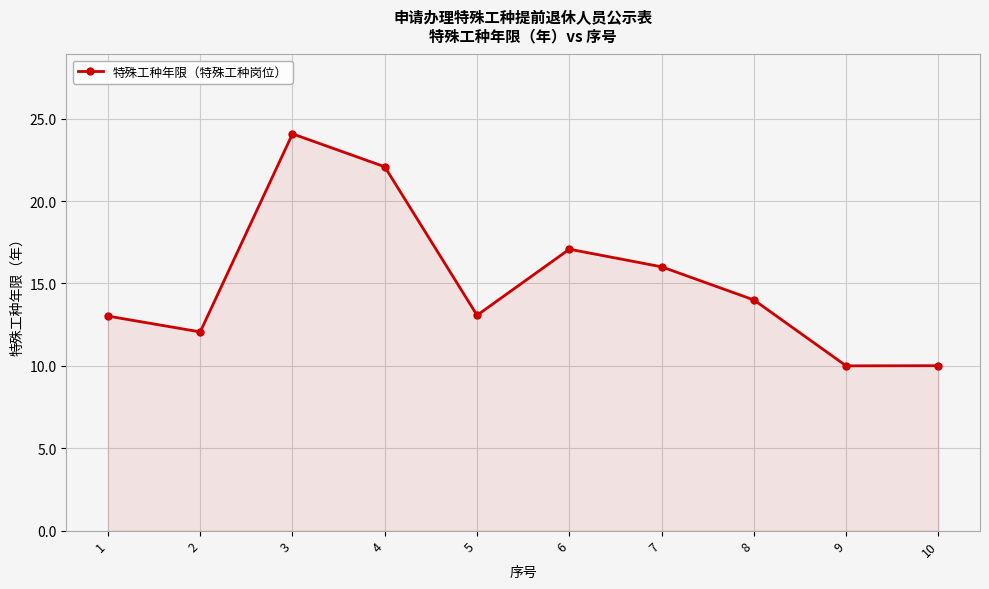

How many interior local peaks (higher than both neighbors) does the data have?

2